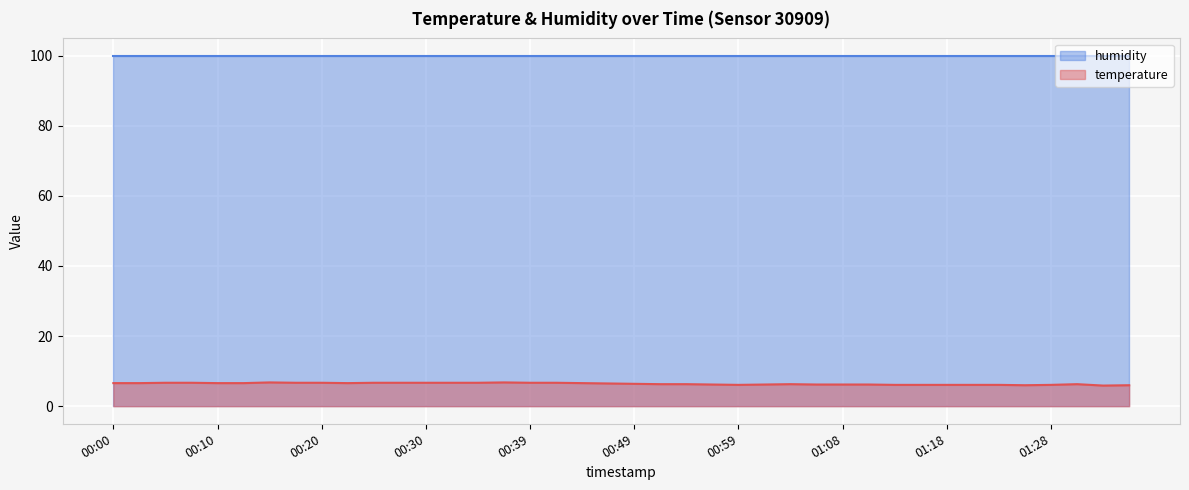

How many data points are less than 6?

1